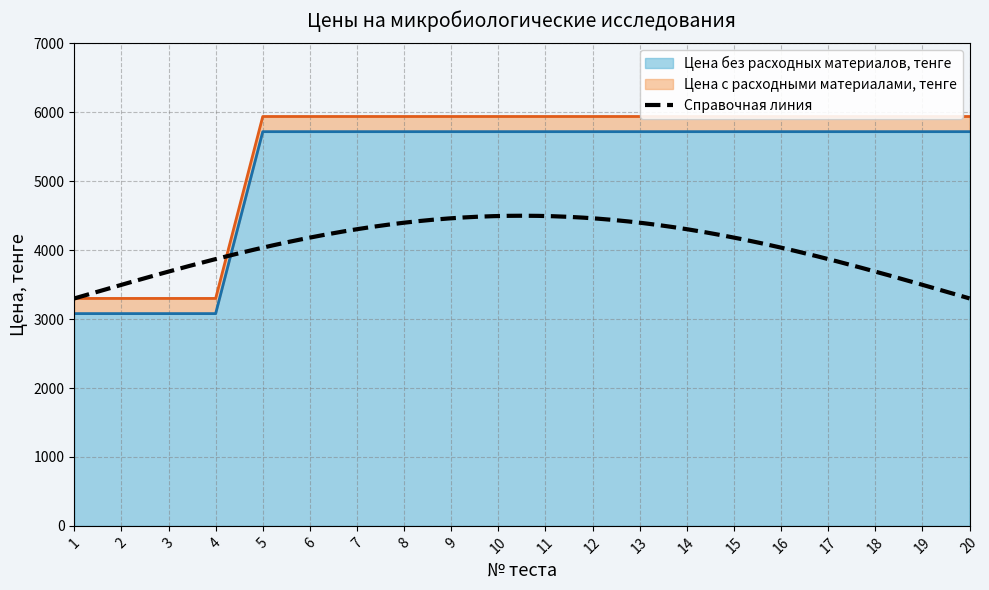

At 5, list the series in order from smallest to largest.

Цена без расходных материалов, тенге, Цена с расходными материалами, тенге